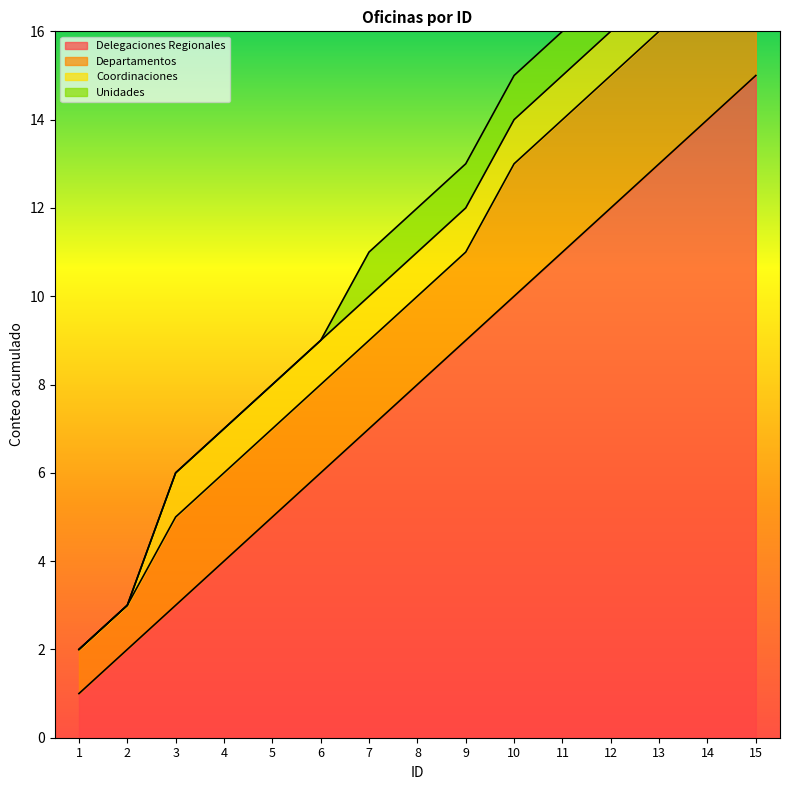

How many distinct data groups are displayed?

4